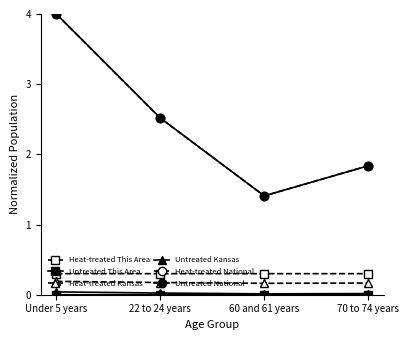

Between 70 to 74 years and 22 to 24 years, which is larger?

70 to 74 years